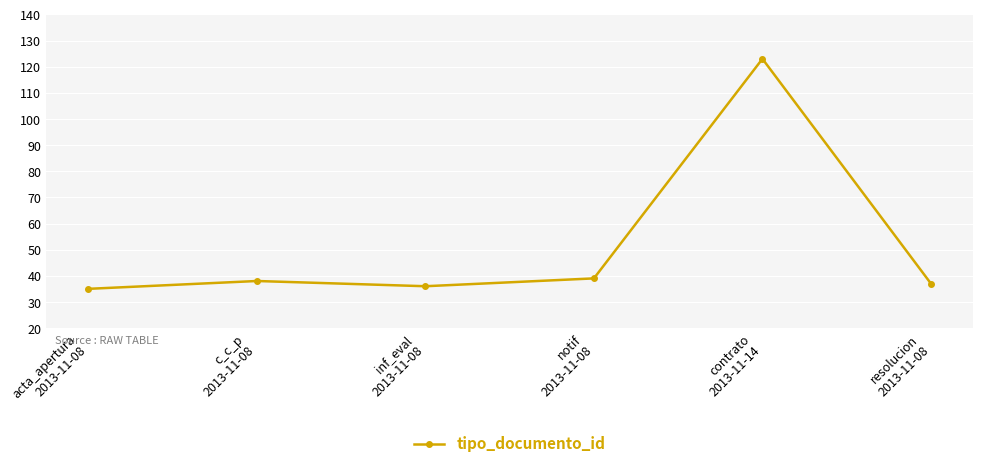

What is the change in value from notif
2013-11-08 to contrato
2013-11-14?

+84